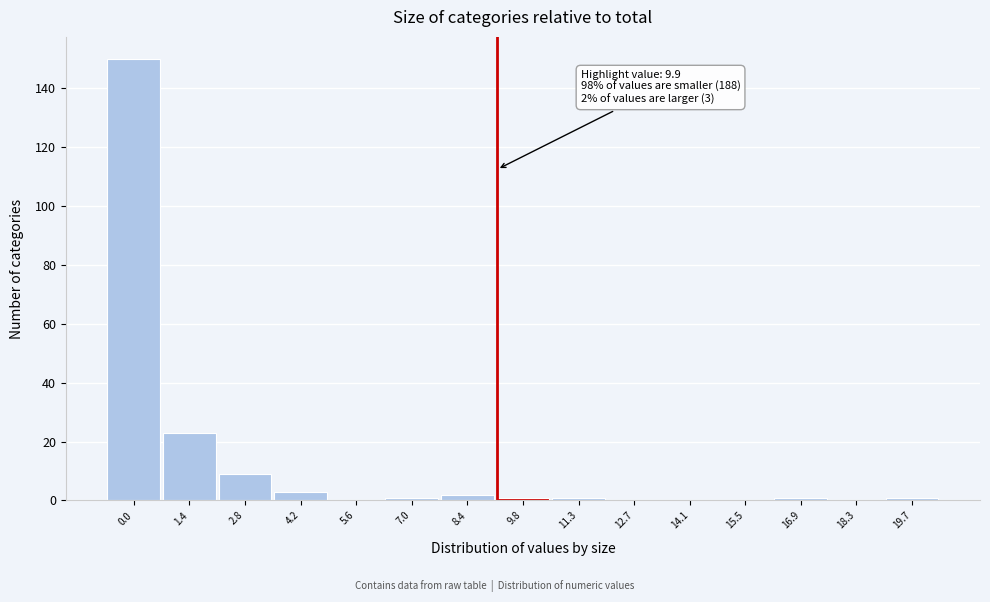

Reading right to left, list all the values displayed in this chart.

19.7=1	18.3=0	16.9=1	15.5=0	14.1=0	12.7=0	11.3=1	9.8=1	8.4=2	7.0=1	5.6=0	4.2=3	2.8=9	1.4=23	0.0=150